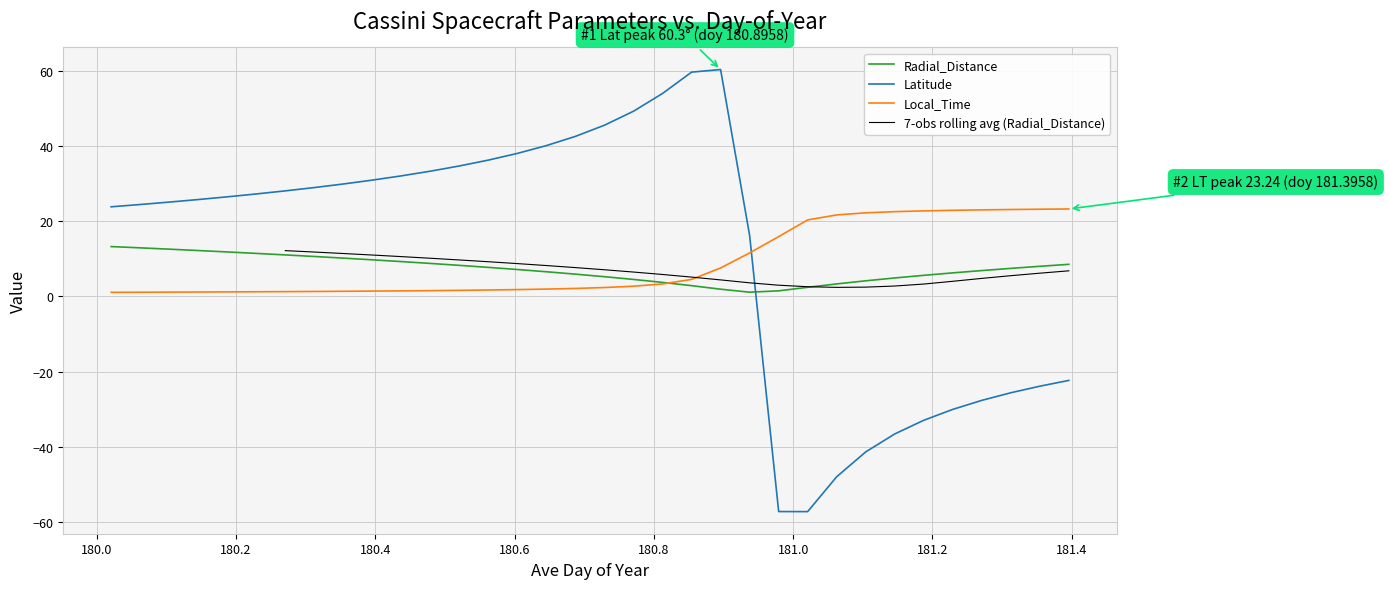

At how many categories does at least one series exceed 46?

4